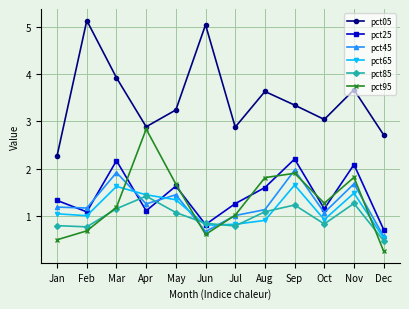

True or false: pct85 and pct95 cross at least once.

True